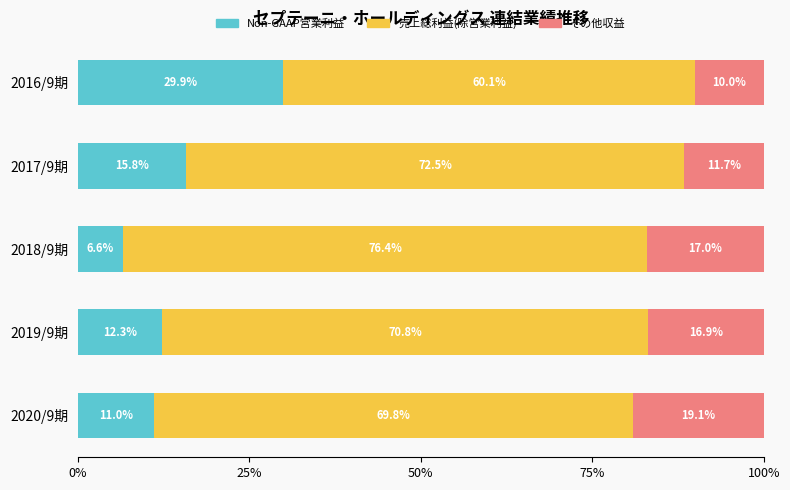

What is the total value across all series at 2017/9期?

100.0